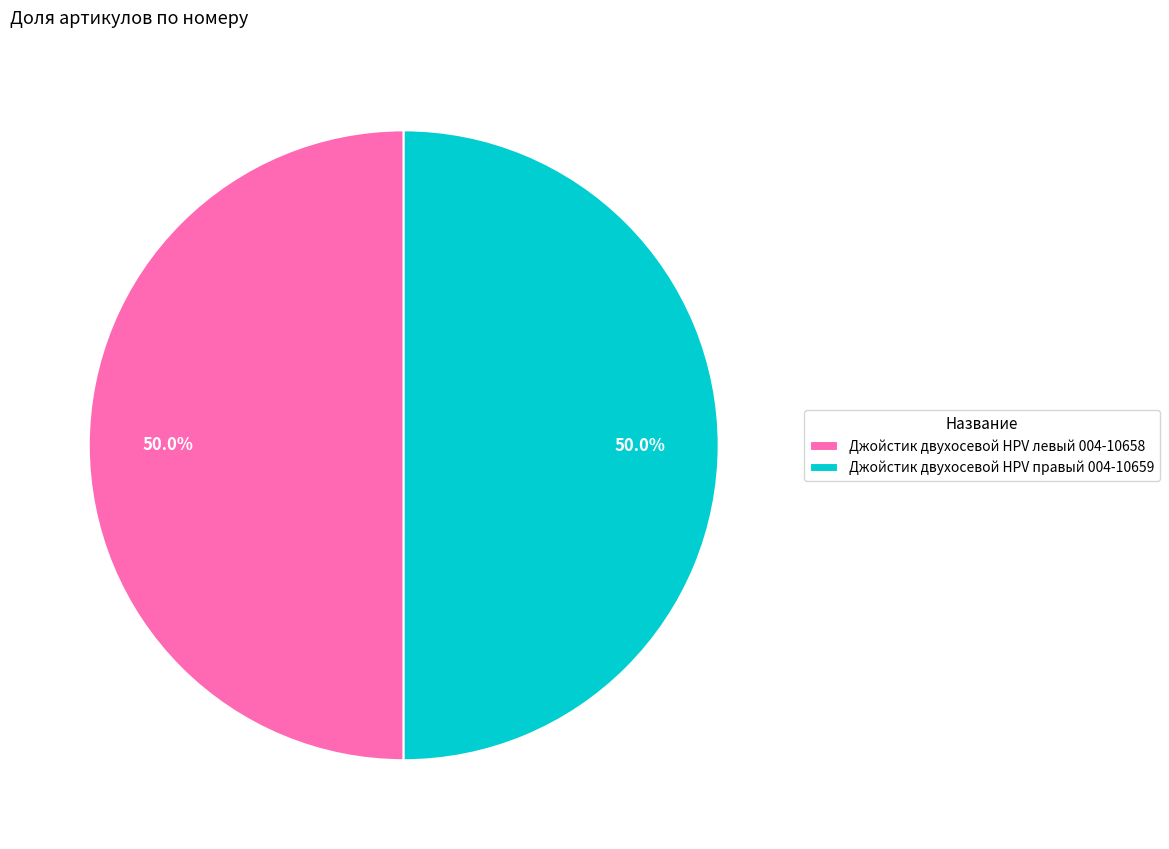

Approximately how many times larger is the value at Джойстик двухосевой HPV левый 004-10658 compared to Джойстик двухосевой HPV правый 004-10659?

1.0